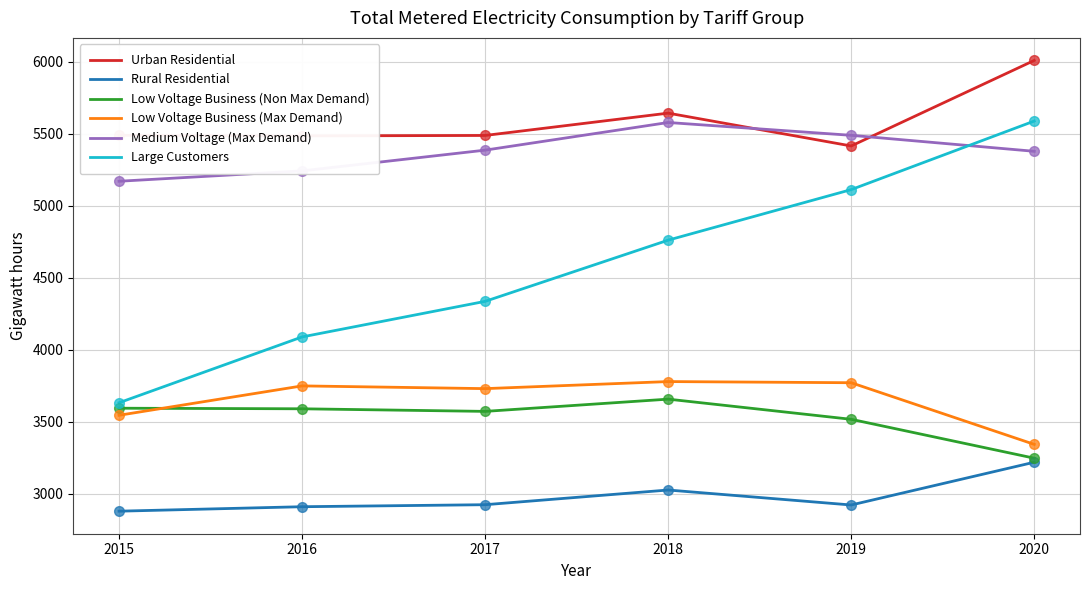

True or false: Low Voltage Business (Max Demand) and Rural Residential cross at least once.

False